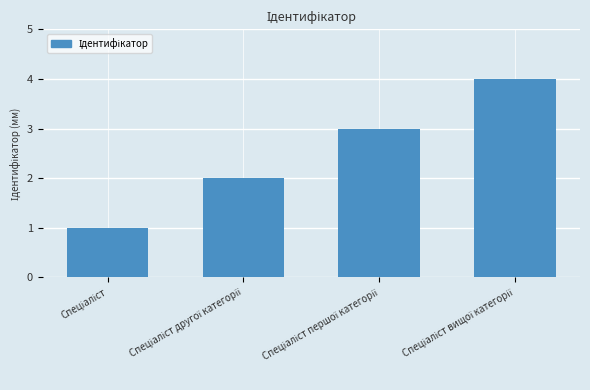

What is the sum of all values?

10